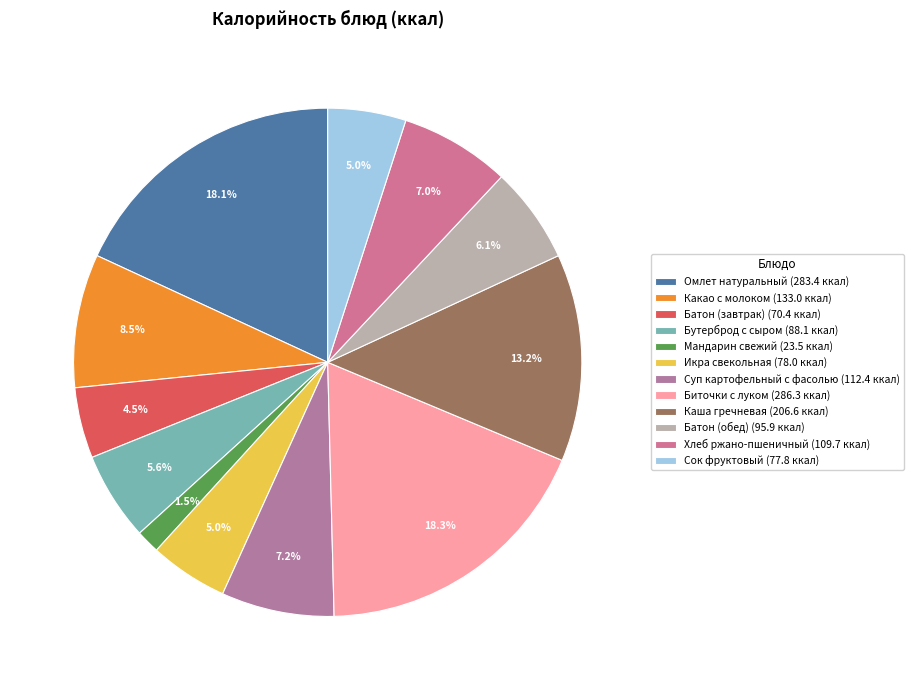

Is it true that Хлеб ржано-пшеничный is 7% of the pie?

True